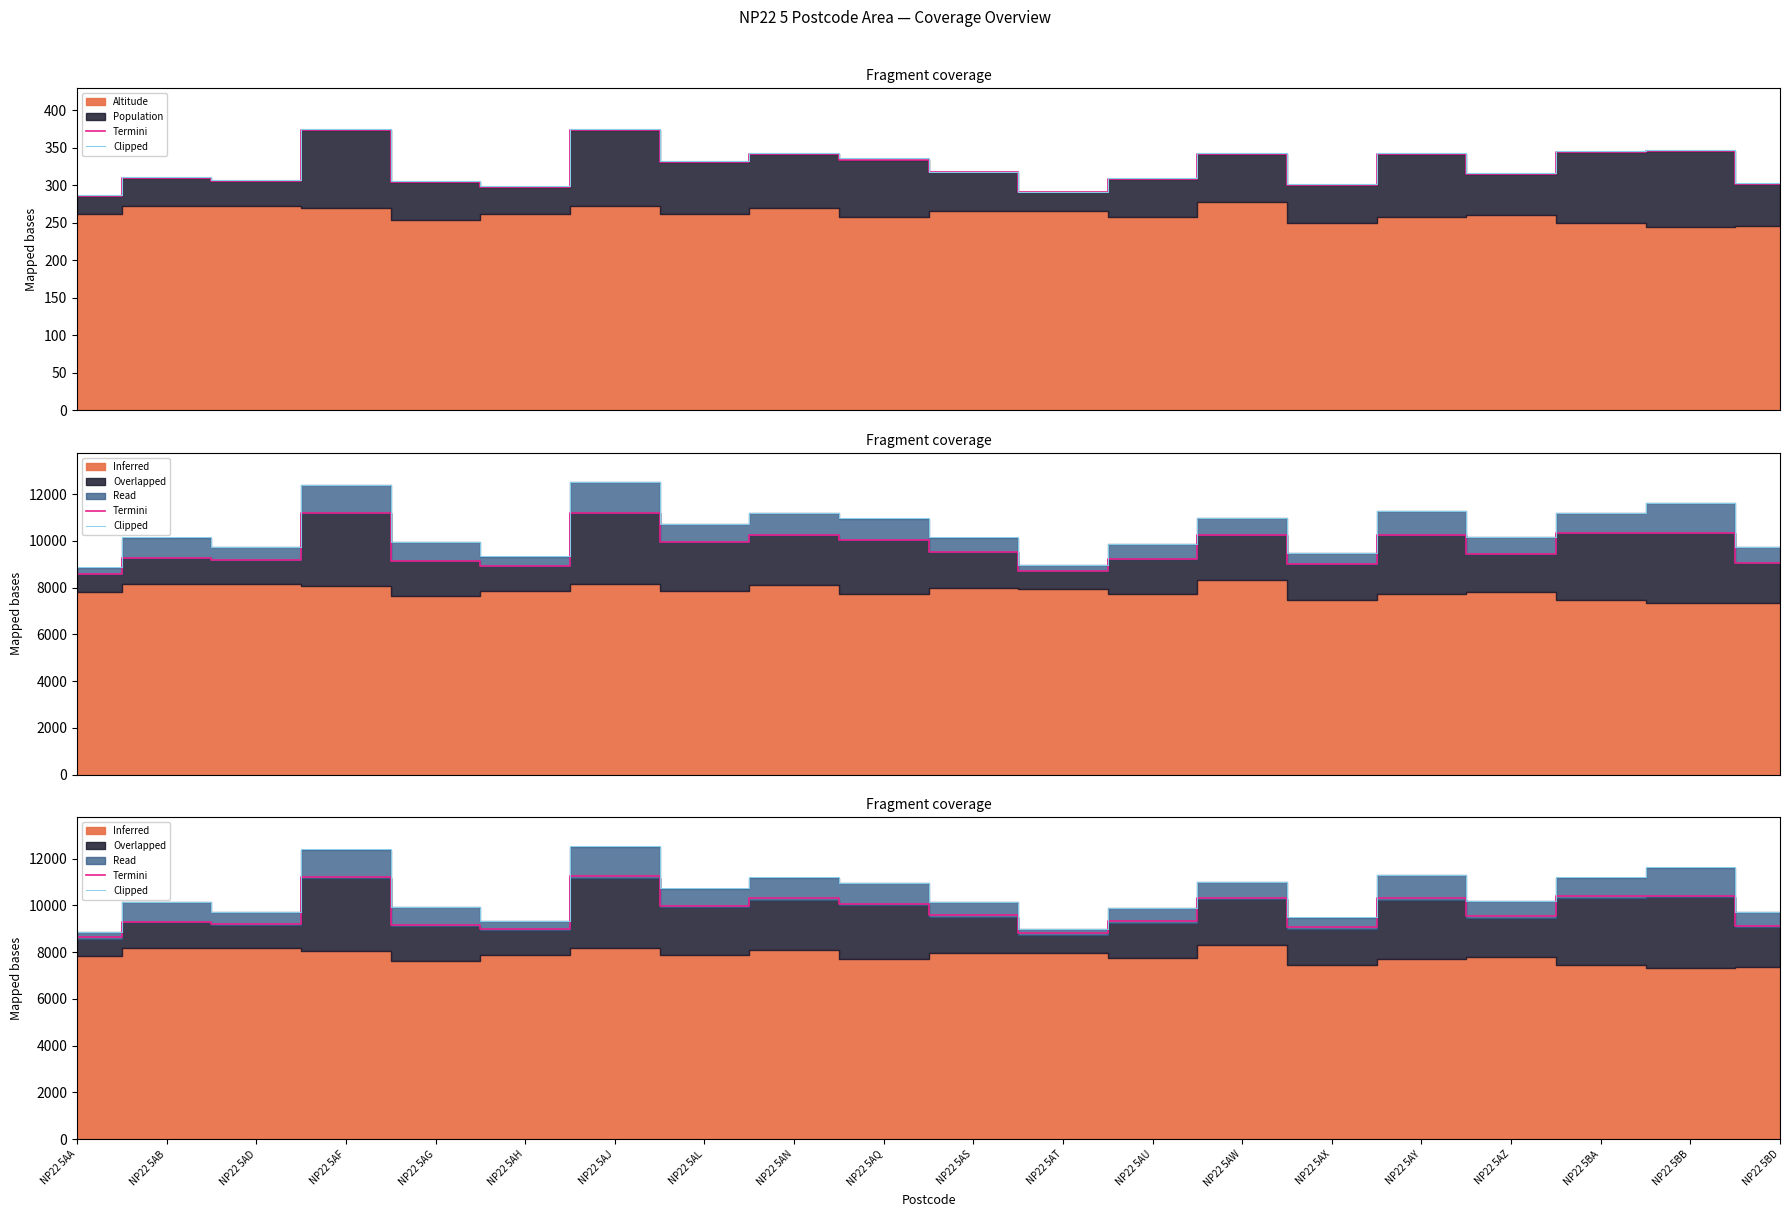

Is it true that Termini equals 16527 at NP22 5AW?

False